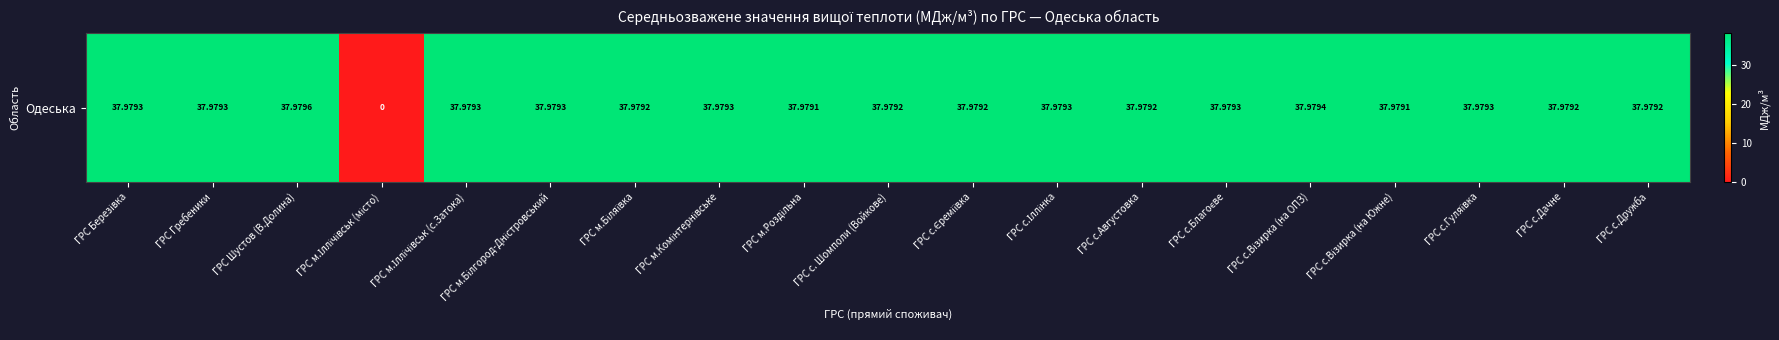

List the labels in order of value, smallest first.

ГРС м.Іллічівськ (місто), ГРС м.Роздільна, ГРС с.Візирка (на Южне), ГРС м.Біляївка, ГРС с. Шомполи (Войкове), ГРС с.Єреміївка, ГРС с.Августовка, ГРС с.Дачне, ГРС с.Дружба, ГРС Березівка, ГРС Гребеники, ГРС м.Іллічівськ (с.Затока), ГРС м.Білгород-Дністровський, ГРС м.Комінтернівське, ГРС с.Іллінка, ГРС с.Благоєве, ГРС с.Гуляївка, ГРС с.Візирка (на ОПЗ), ГРС Шустов (В.Долина)